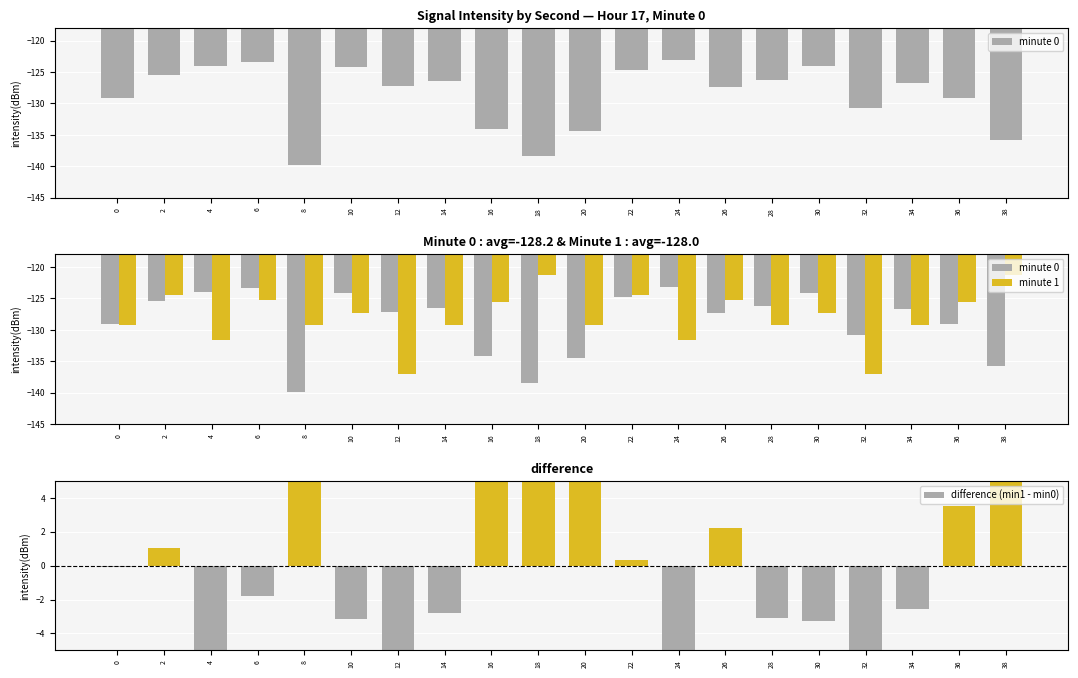

Which category has the highest value across all series?

18